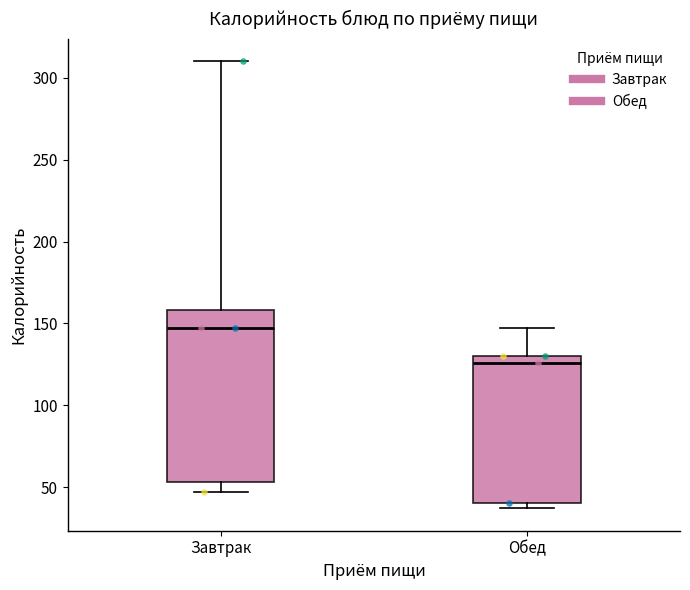

Which box's median line is the highest?

Завтрак